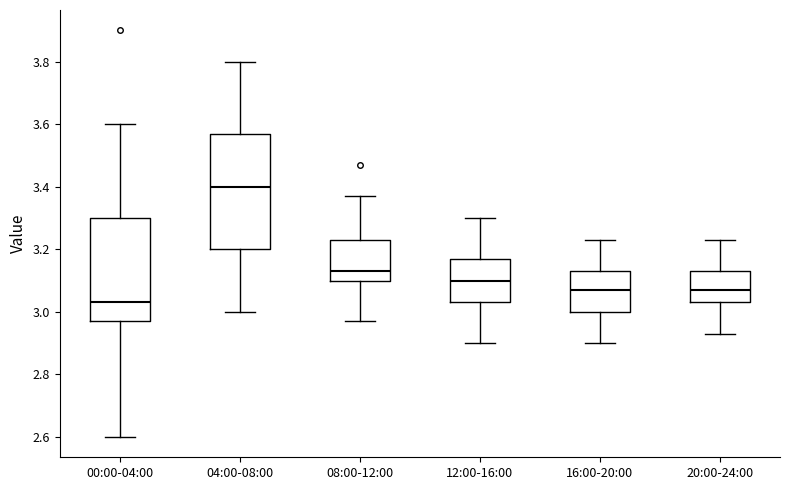

Which box's median line is the lowest?

00:00-04:00